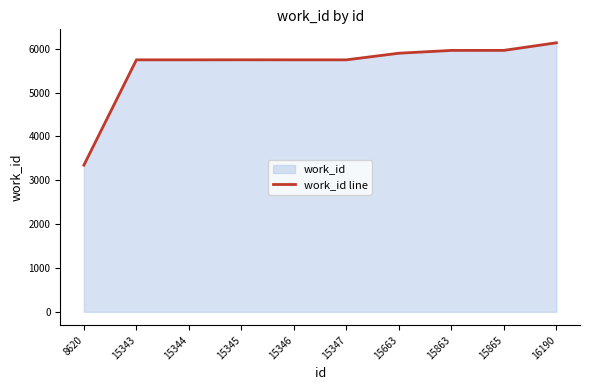

What is the change in value from 15863 to 16190?

+174